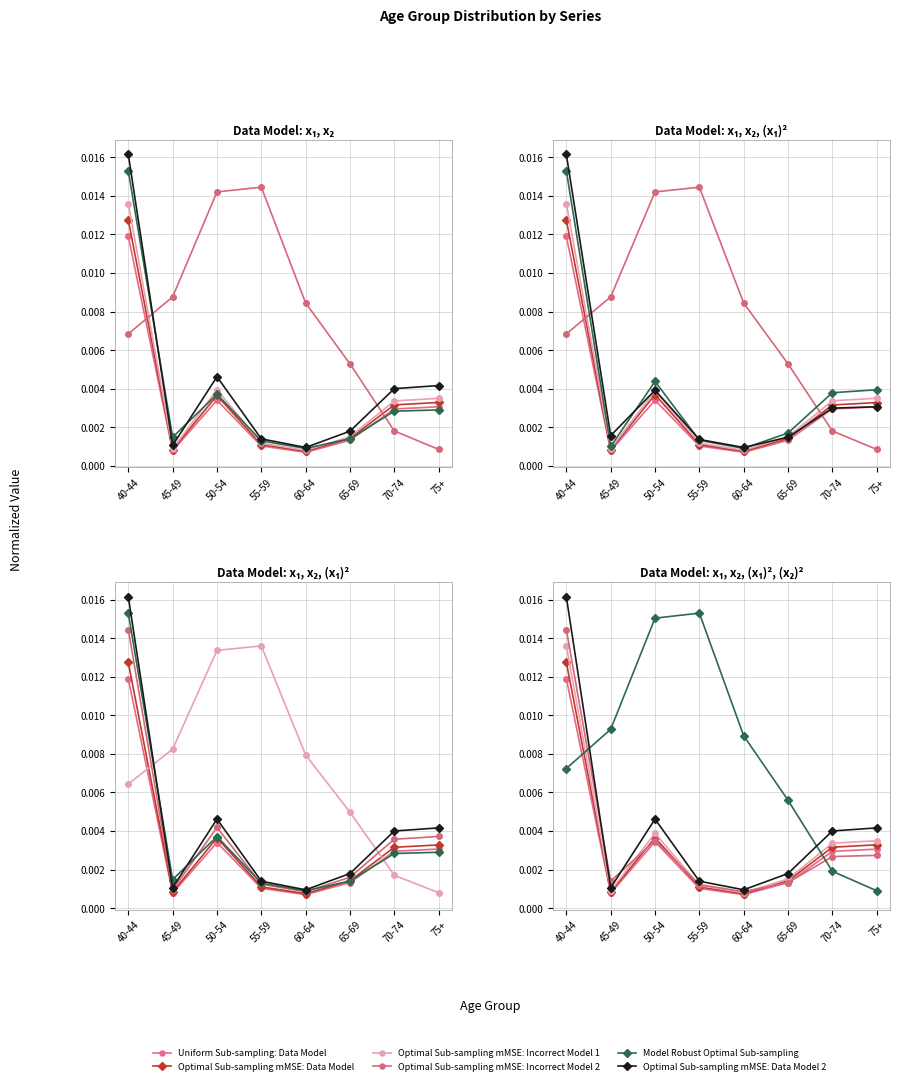

Between which two adjacent categories do Optimal Sub-sampling mMSE: Incorrect Model 2 and Uniform Sub-sampling: Data Model first intersect?

65-69 and 70-74